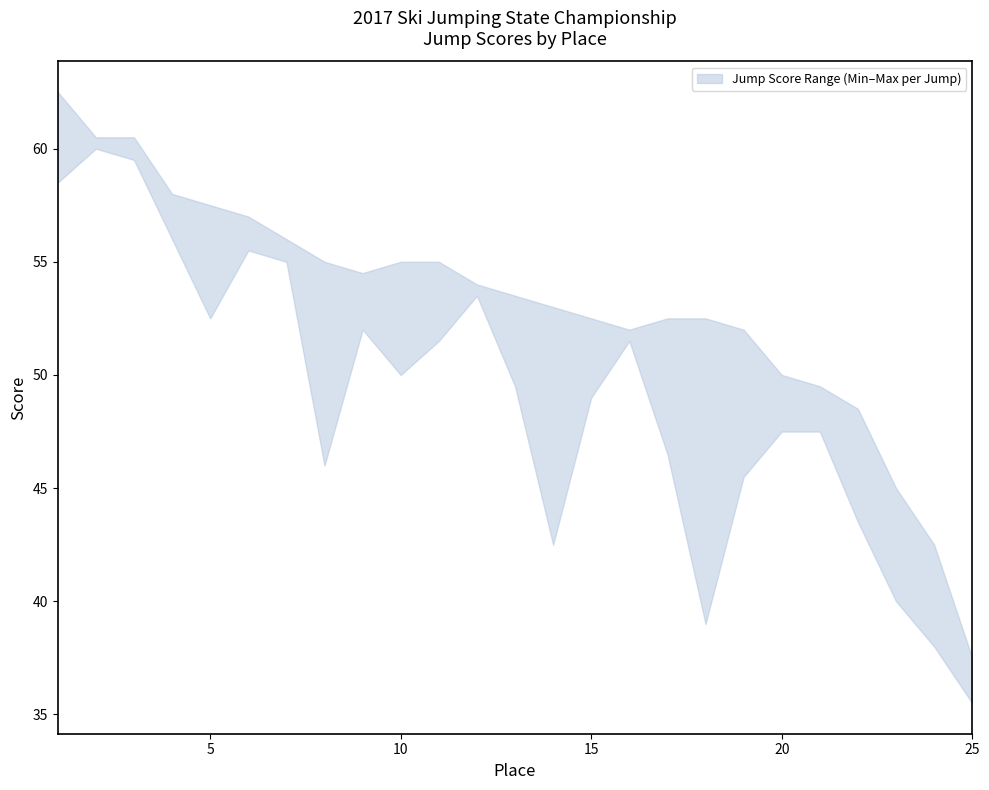

Does the chart display data point markers on the line(s)?

No